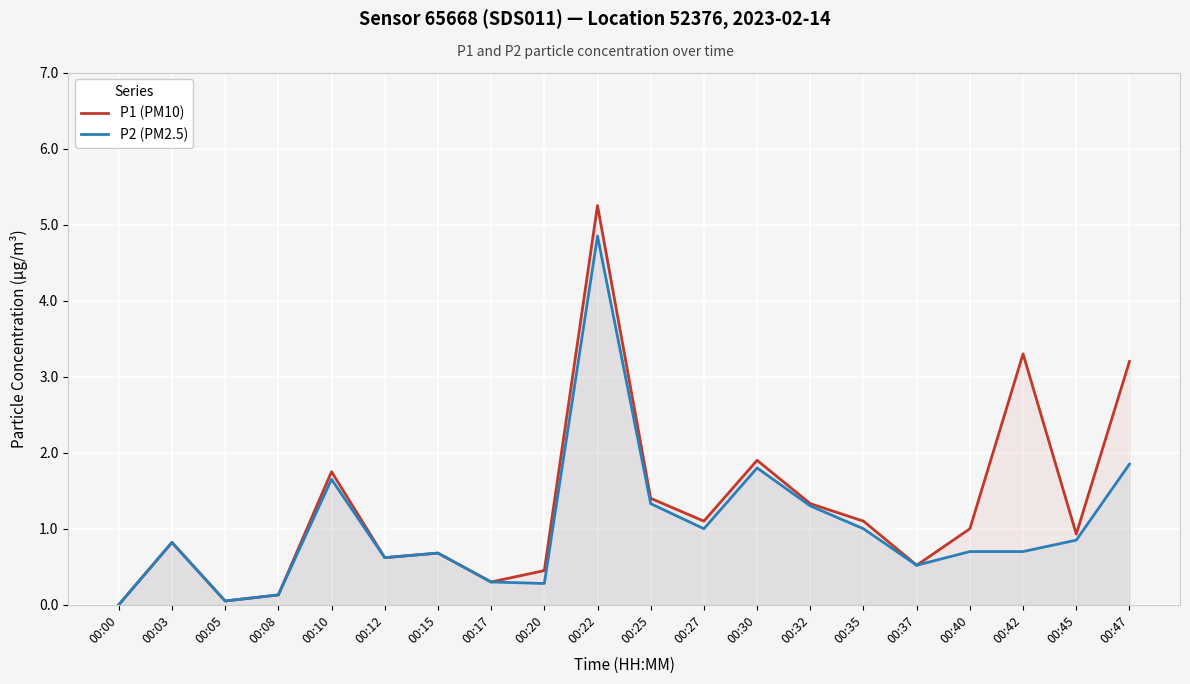

What is the average value of the P1 (PM10) series?

1.3